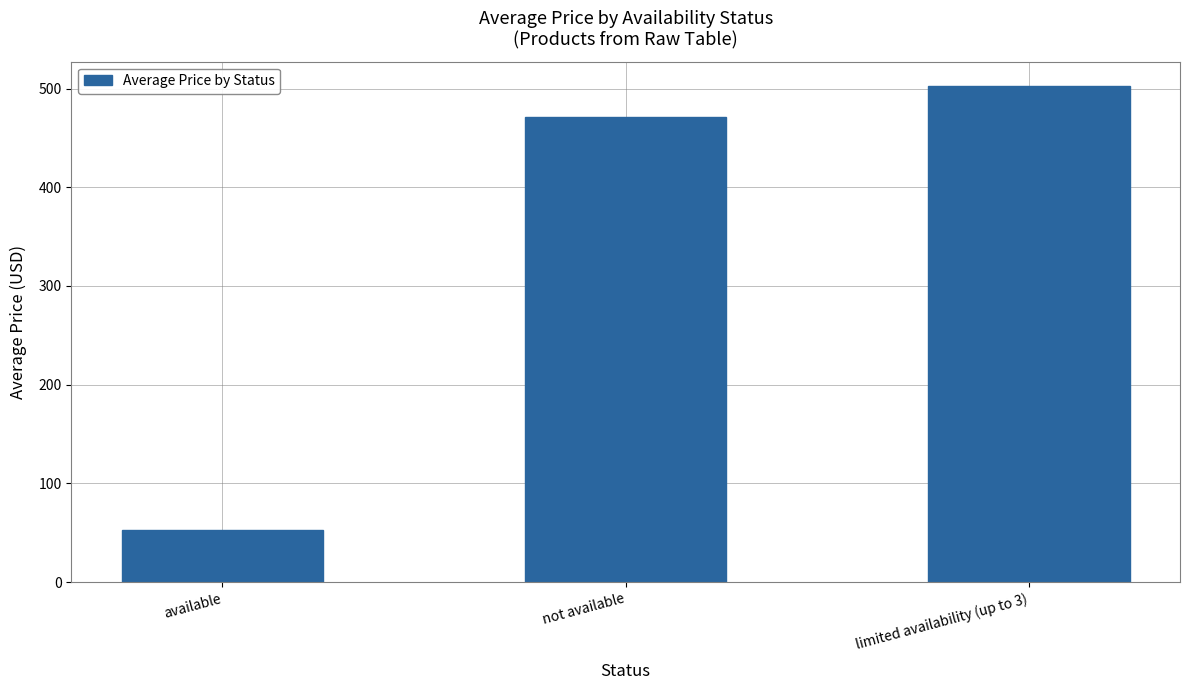

The value at not available is 197.7. True or false?

False